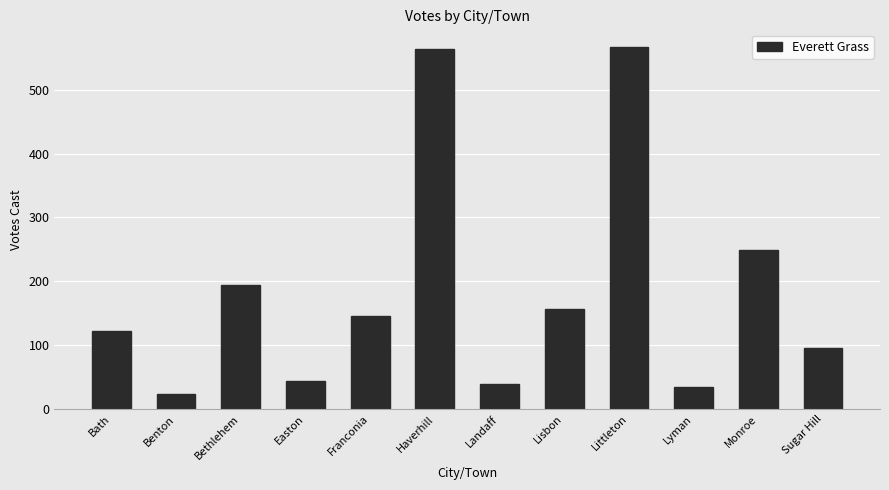

Reading right to left, list all the values displayed in this chart.

96	249	35	566	156	40	563	146	44	195	24	123